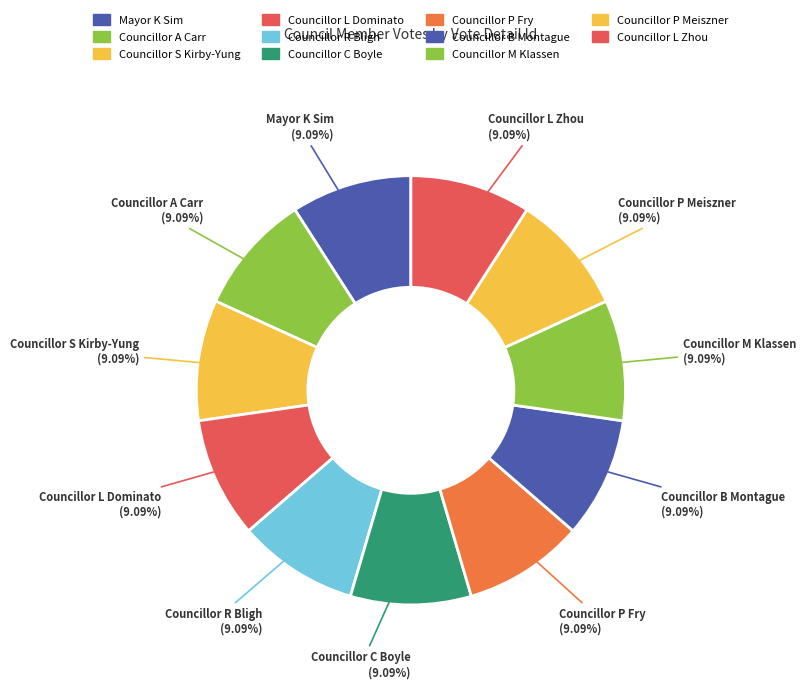

Does any single category account for the majority?

No